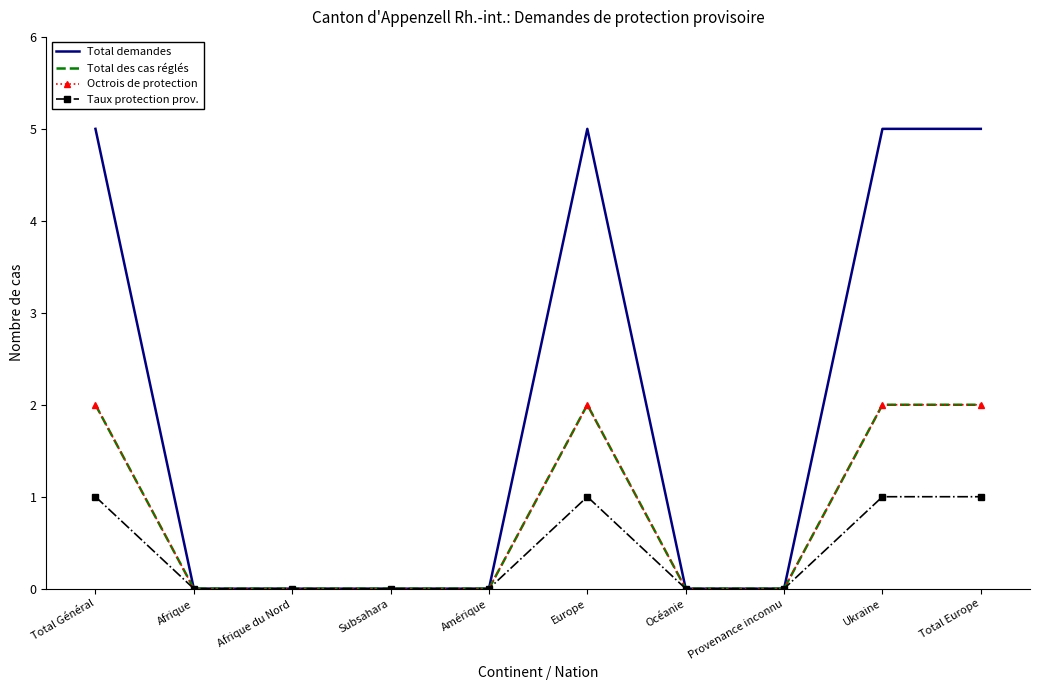

How many series are shown in this chart?

4